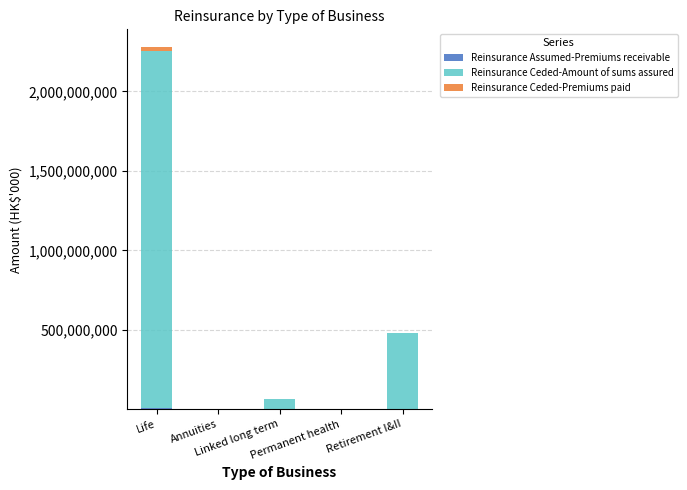

Are the bars horizontal?

No